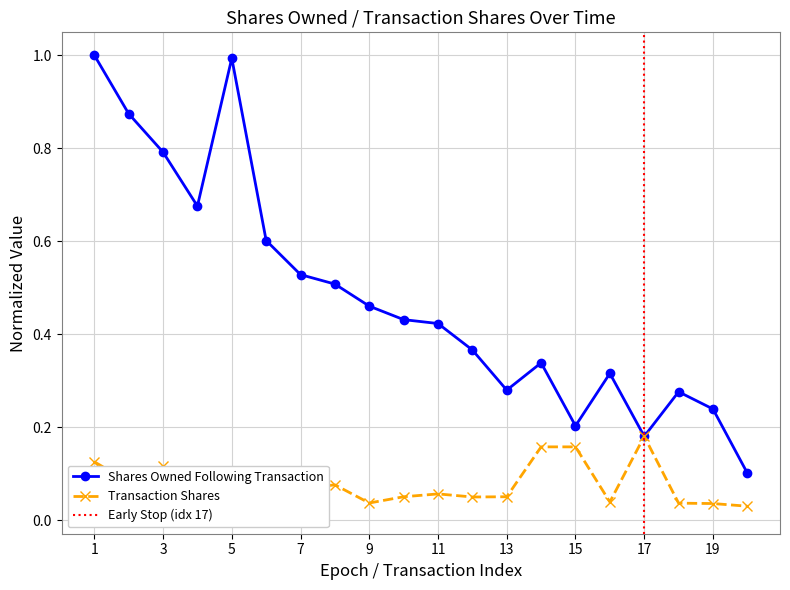

The value of Shares Owned Following Transaction at 1 is 1.0. True or false?

True